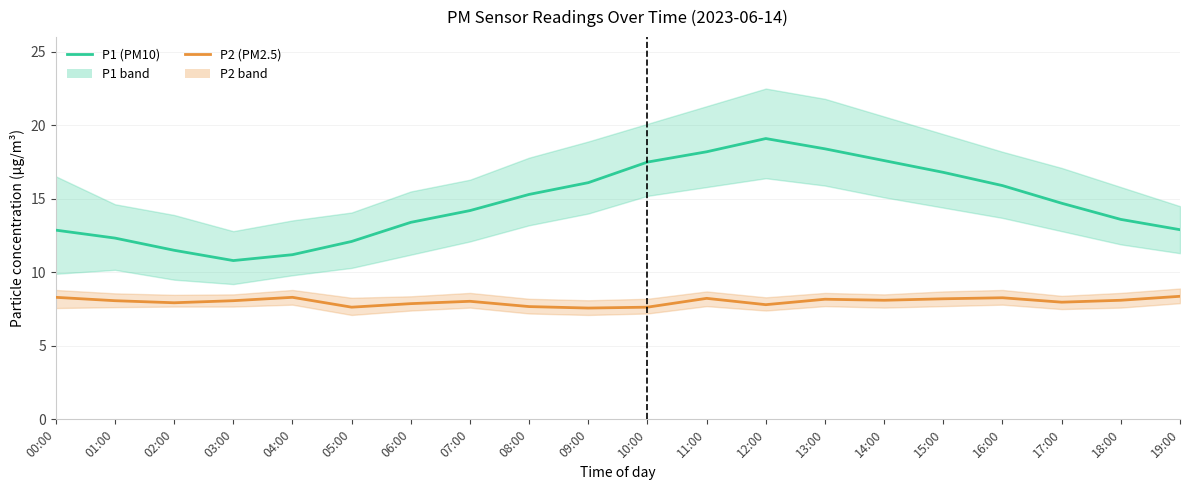

How many data points does each series have?

20